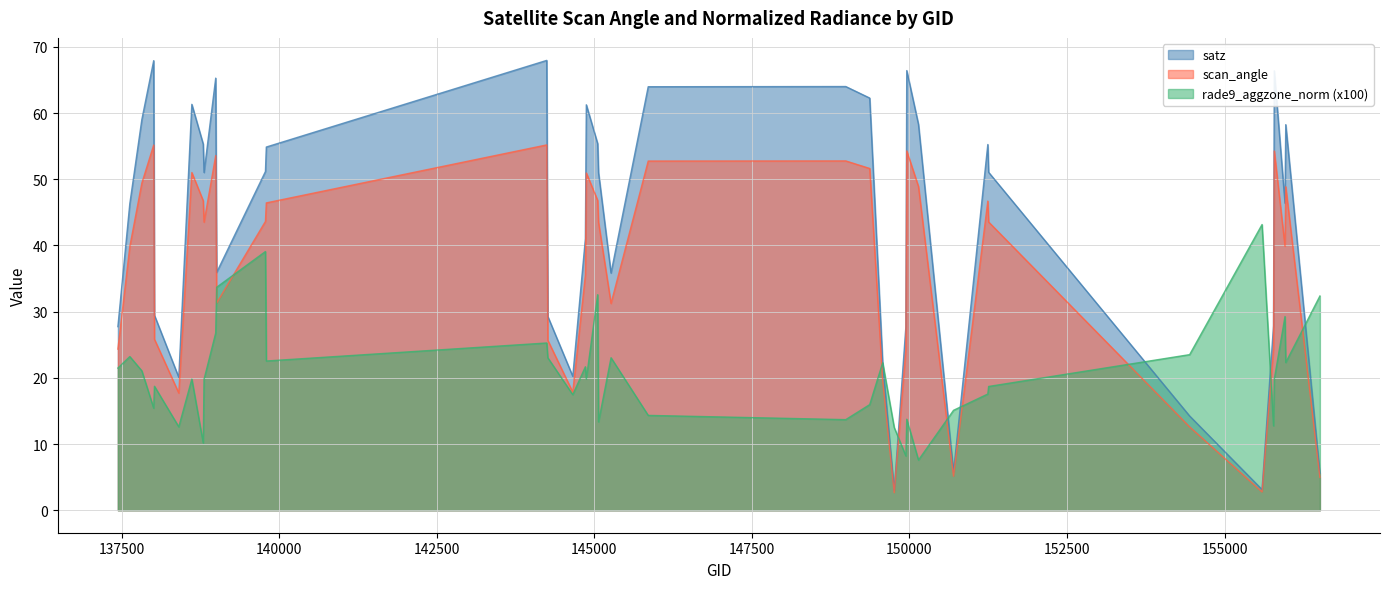

Rank the series by their average value, from highest to lowest.

satz, scan_angle, rade9_aggzone_norm (x100)